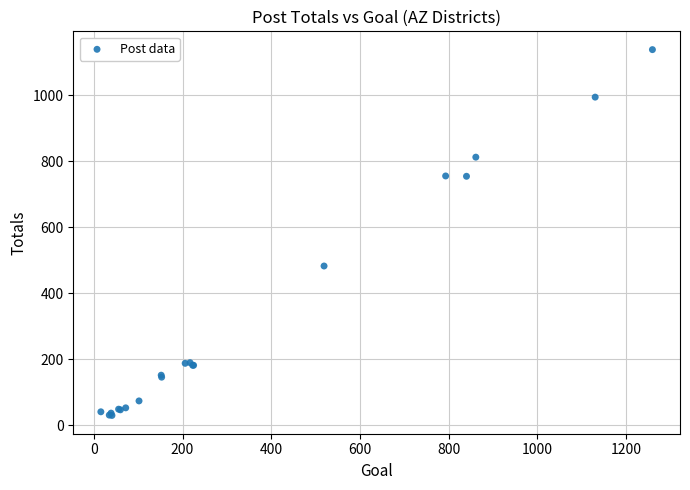

What Y value in the scatter plot is closest to 584?

483